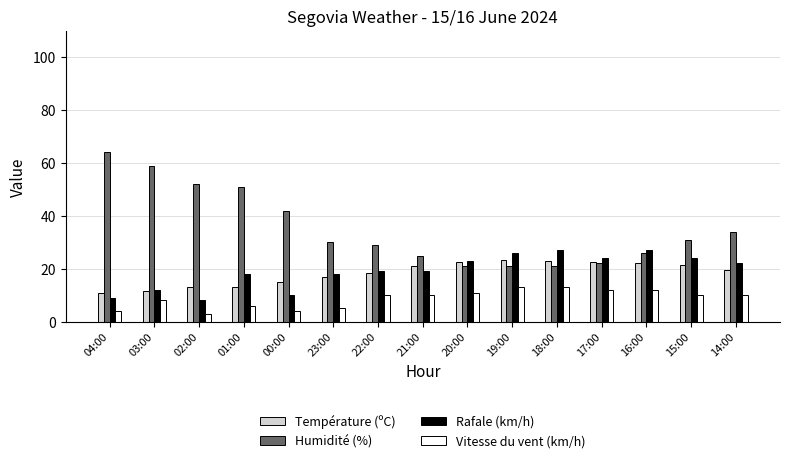

What is the label of the 7th bar from the right?

20:00